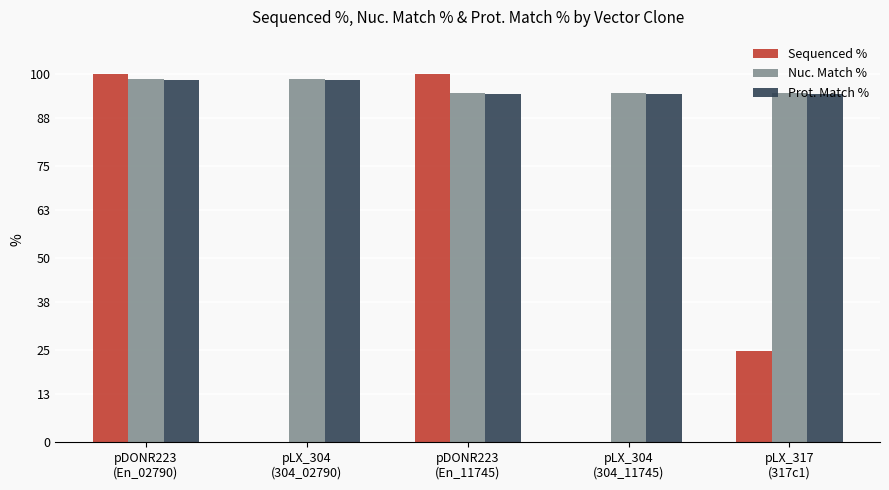

Are the bars grouped side by side (vs. stacked)?

Yes